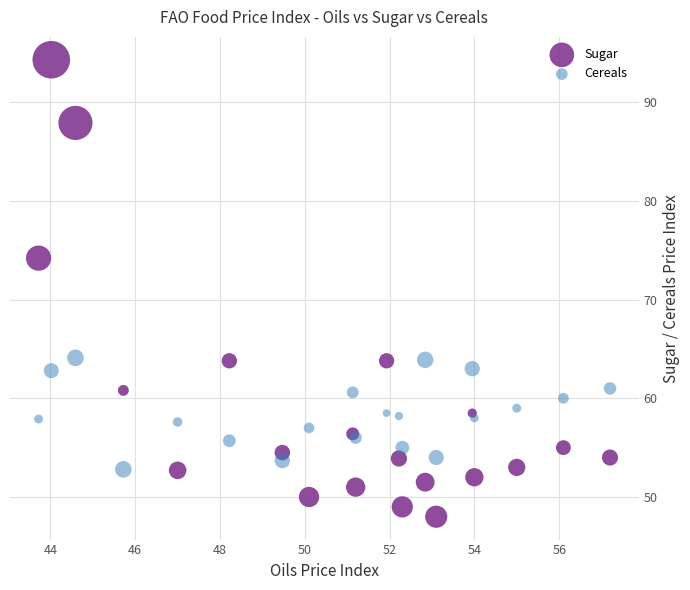

Across all series, what Y value is closest to 71?

74.2